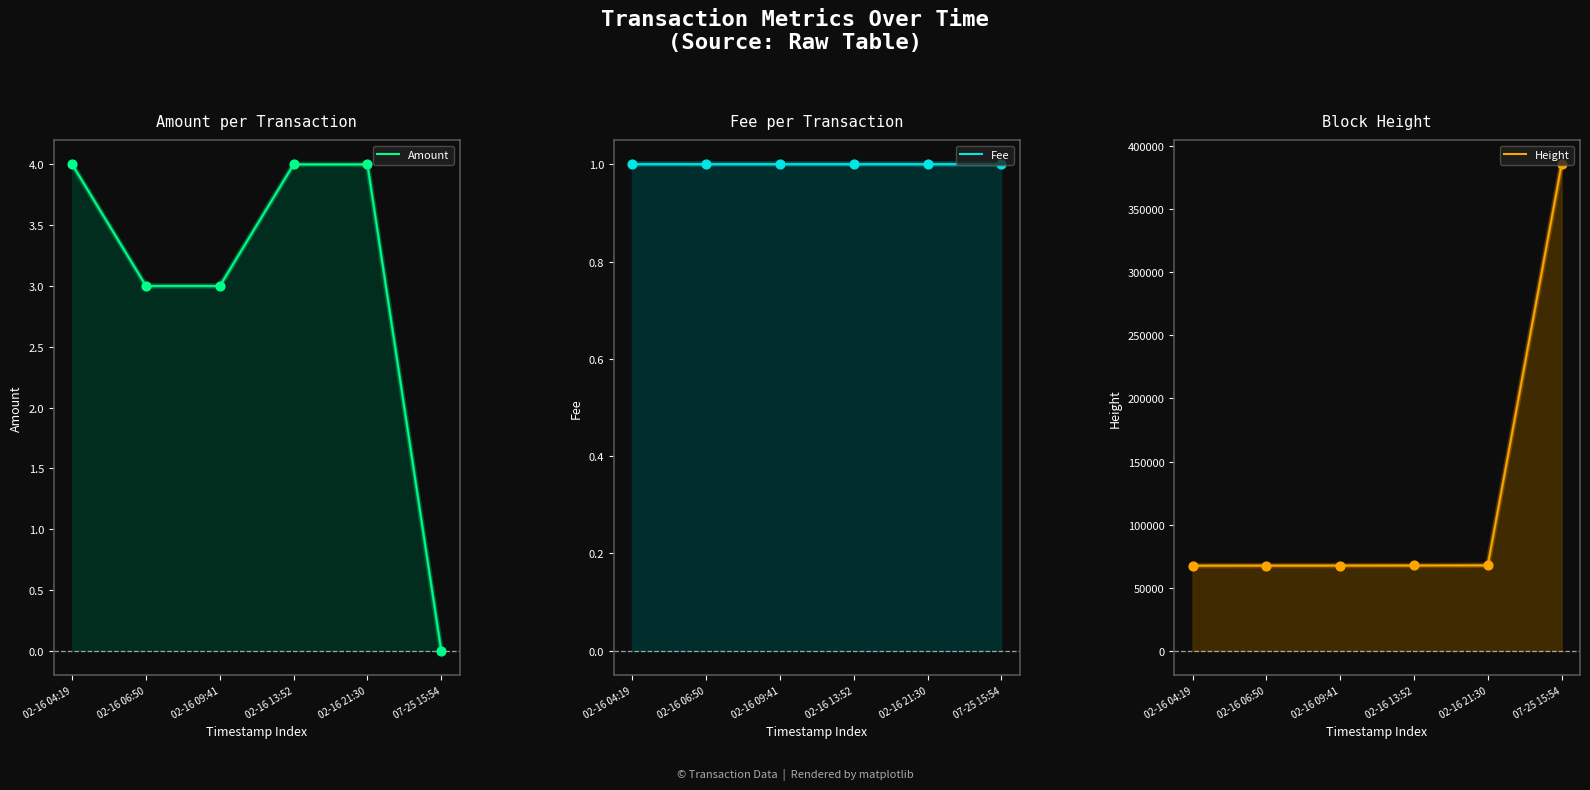

At how many categories does at least one series exceed 381937?

1